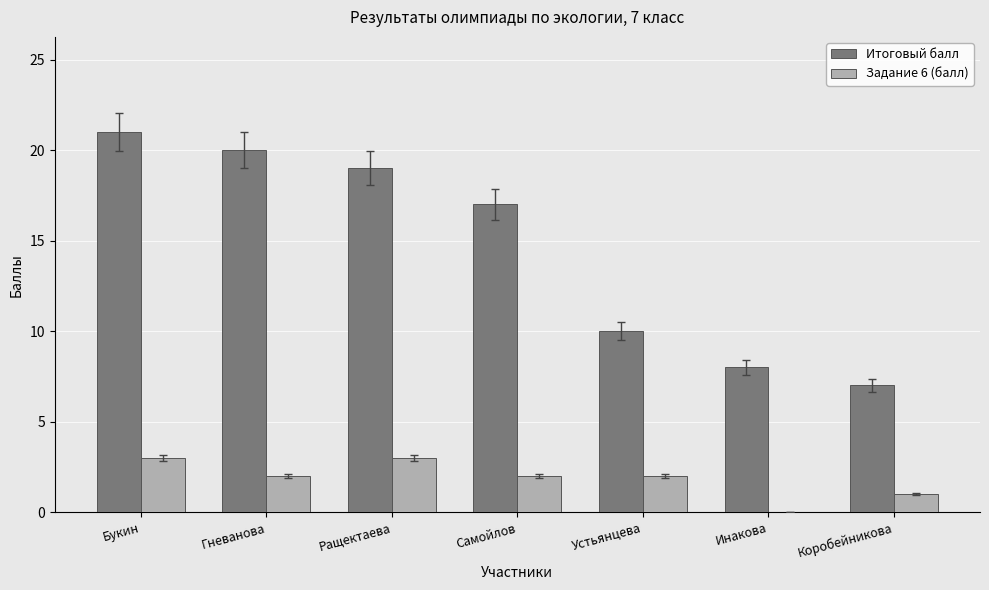

Between Ращектаева and Устьянцева, which series saw the biggest shift?

Итоговый балл